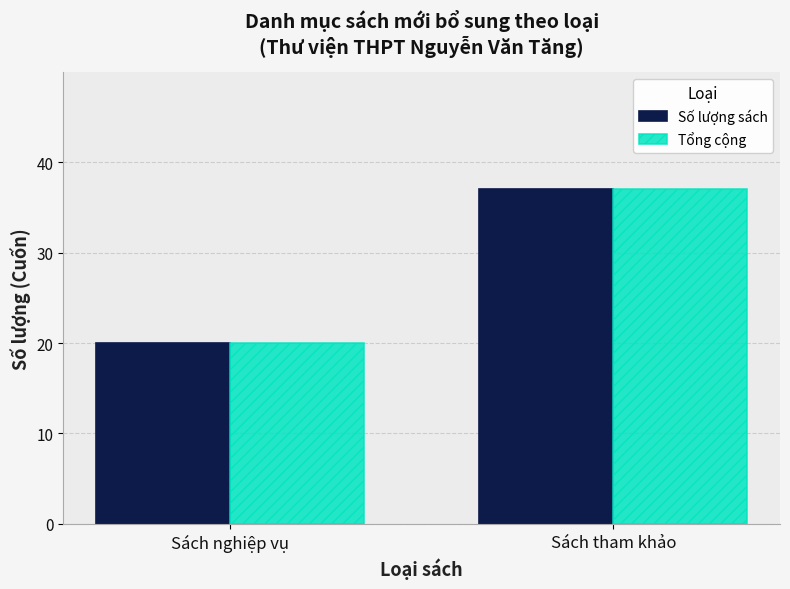

Reading right to left, transcribe all the data shown in this chart.

Số lượng sách: Sách tham khảo=37	Sách nghiệp vụ=20
Tổng cộng: Sách tham khảo=37	Sách nghiệp vụ=20